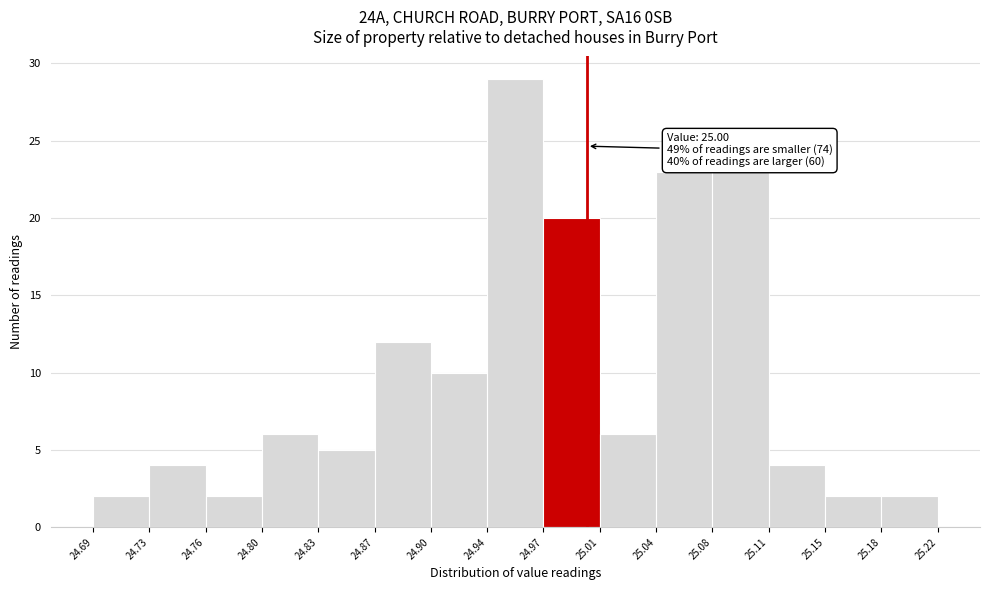

Over which range of the x-axis is the bar tallest?

24.94 to 24.97